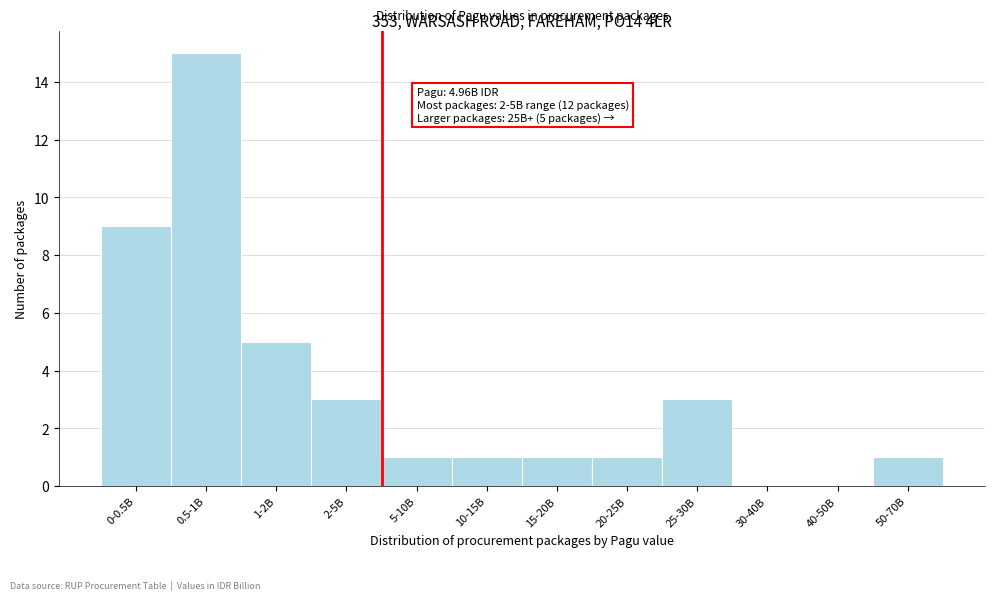

Reading left to right, list all the values displayed in this chart.

0-0.5B=9	0.5-1B=15	1-2B=5	2-5B=3	5-10B=1	10-15B=1	15-20B=1	20-25B=1	25-30B=3	30-40B=0	40-50B=0	50-70B=1